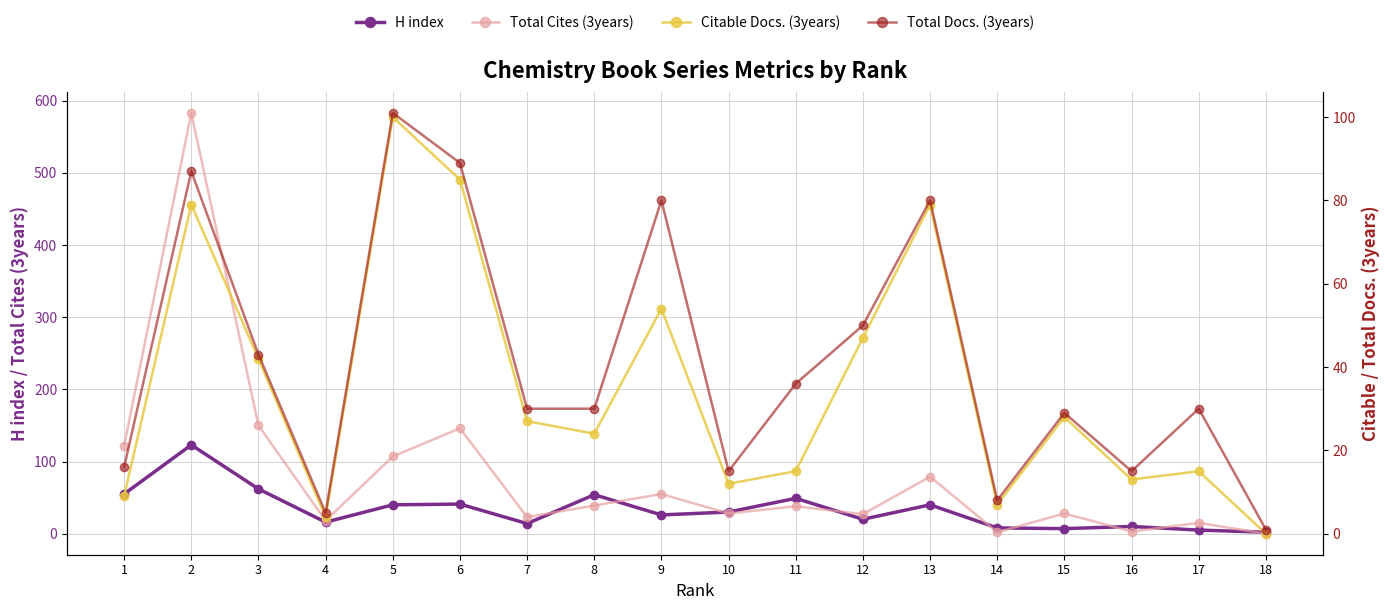

What is the difference between the highest and lowest values at 13?

40